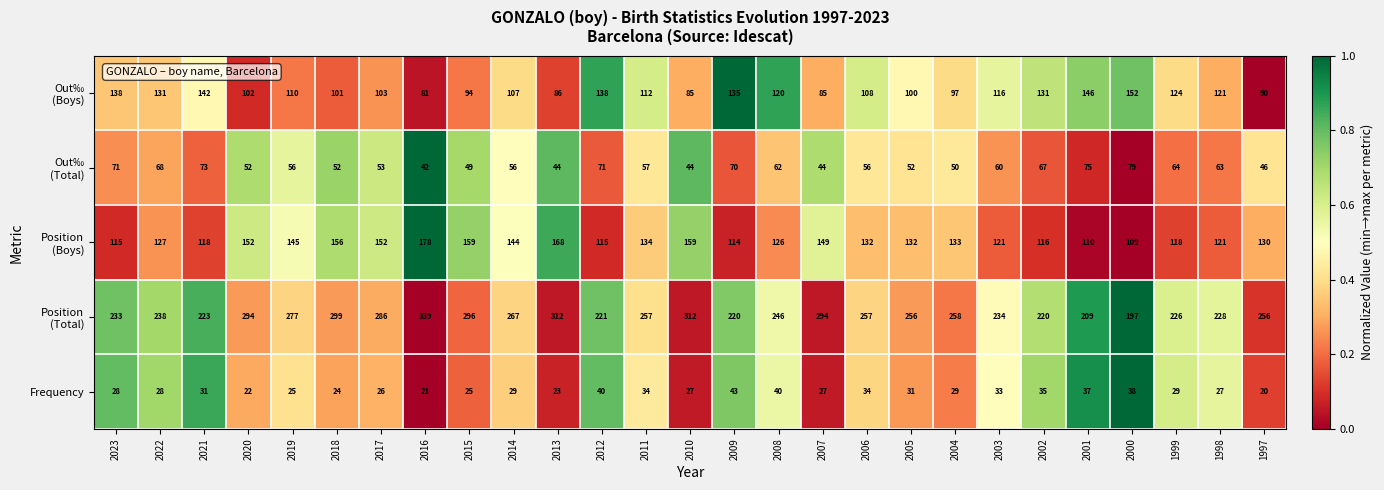

What is the sum of the Frequency values at 2012 and 2005?

71